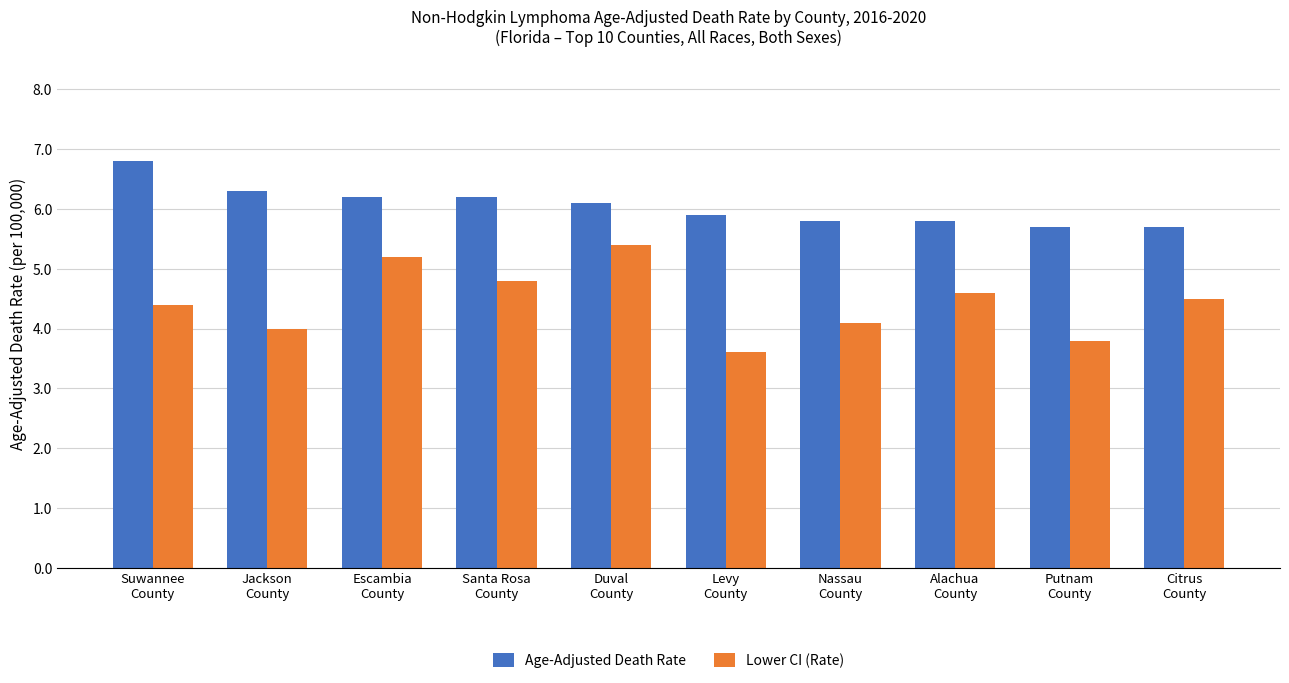

Count the number of data series in this chart.

2